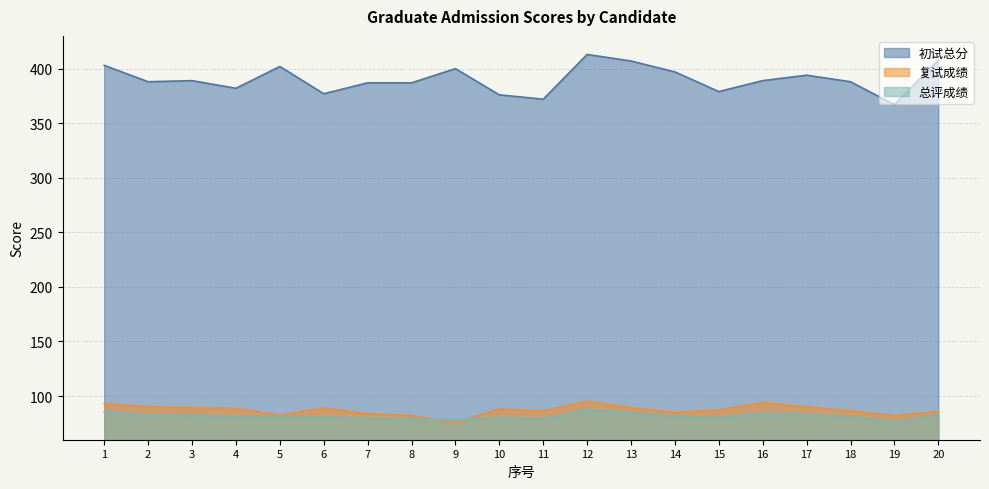

Which series changed the most between 12 and 15?

初试总分